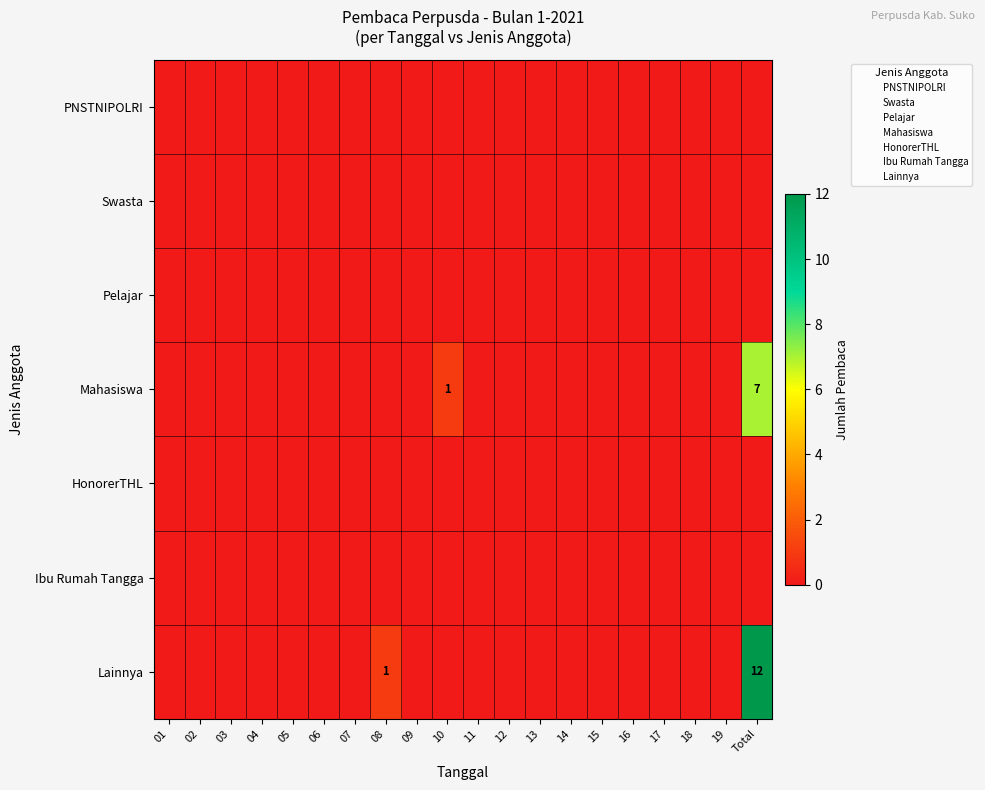

Between 04 and 14, which series saw the biggest shift?

PNSTNIPOLRI